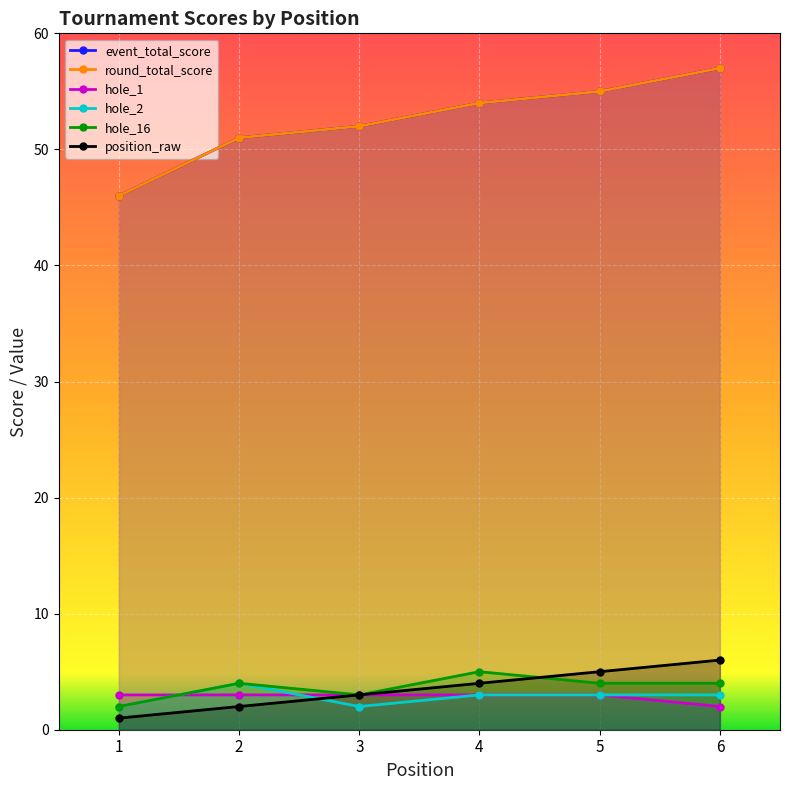

True or false: hole_16 has more than 2 points higher than both neighbors.

False